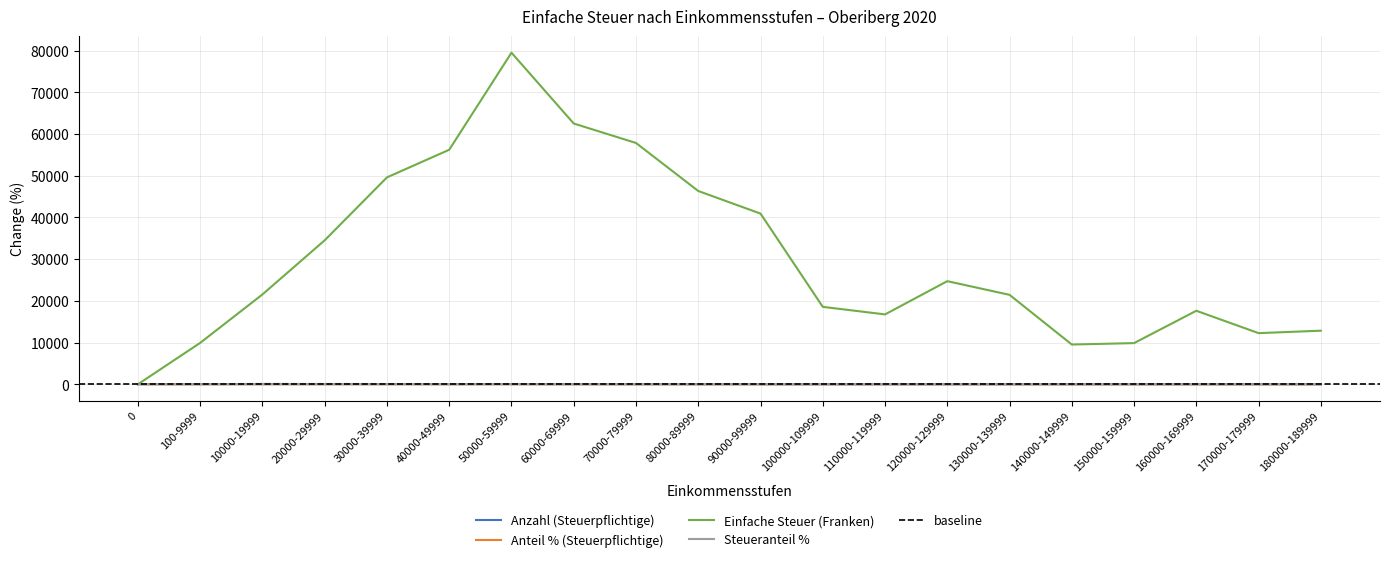

What is the total value across all series at 100-9999?

9978.9